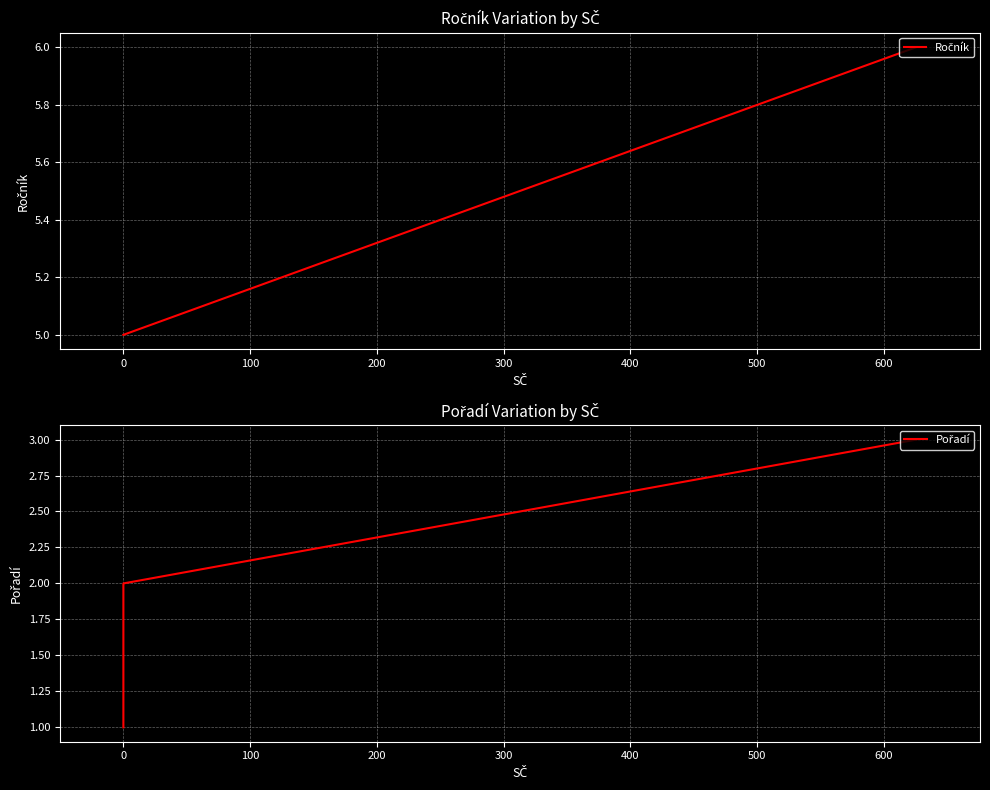

Rank the series by their maximum value, from highest to lowest.

Ročník, Pořadí